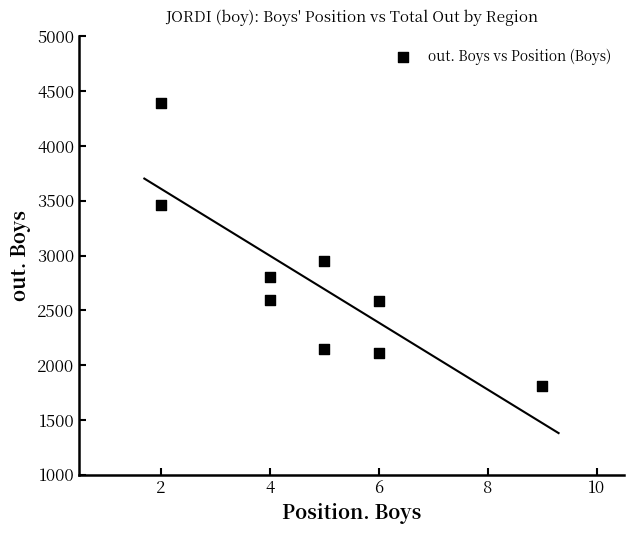

What Y value in the scatter plot is closest to 3101?

2952